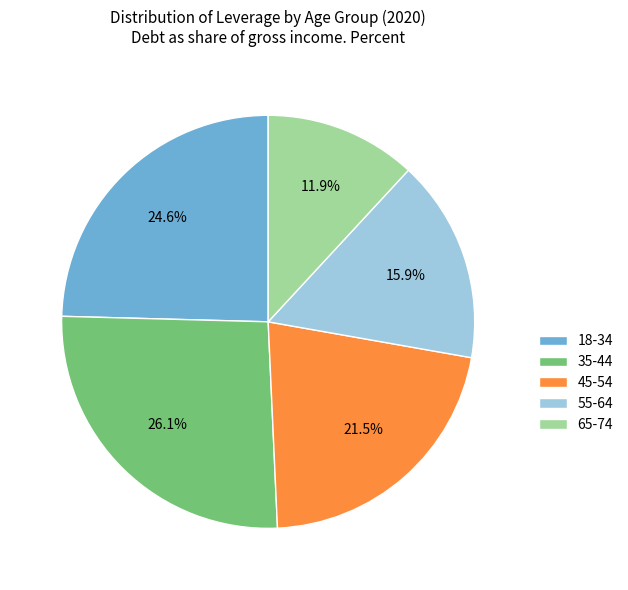

What is the largest slice in the pie chart?

35-44